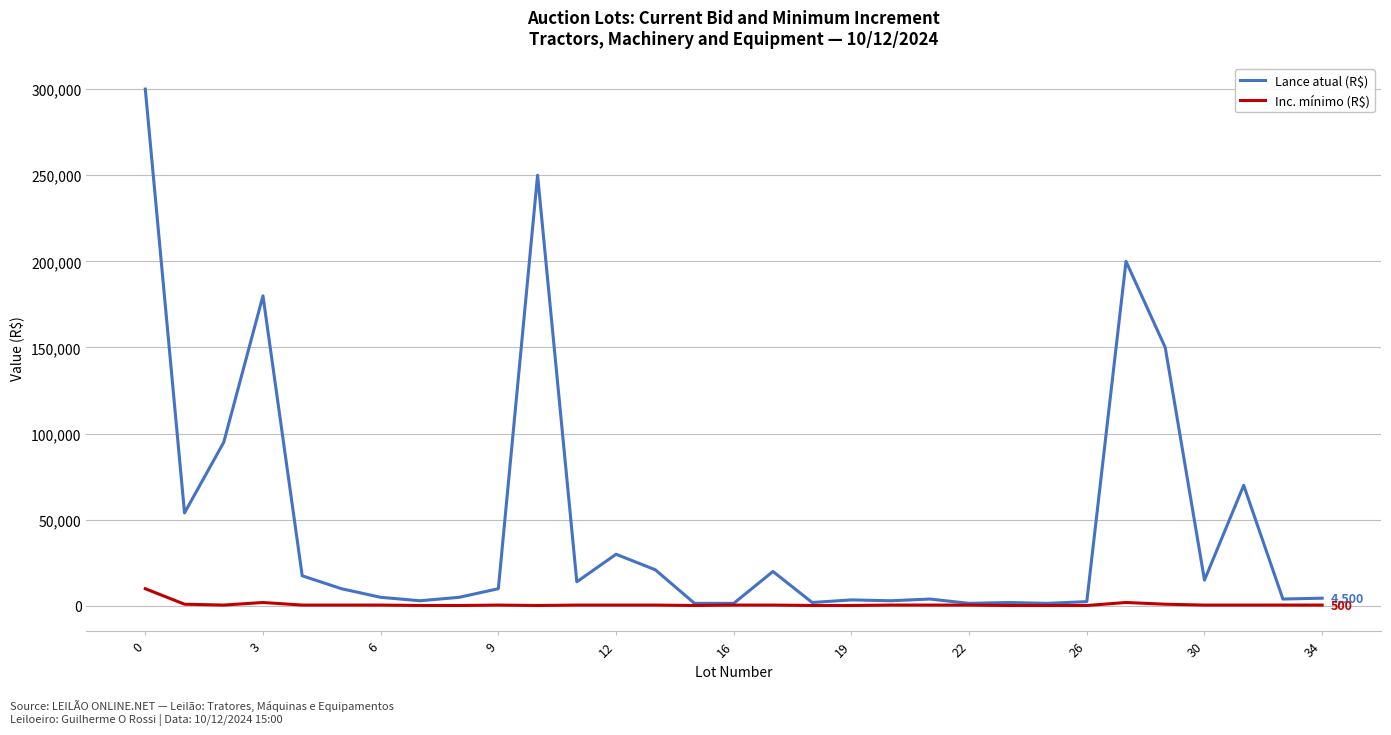

What is the maximum value for Lance atual (R$)?

300000